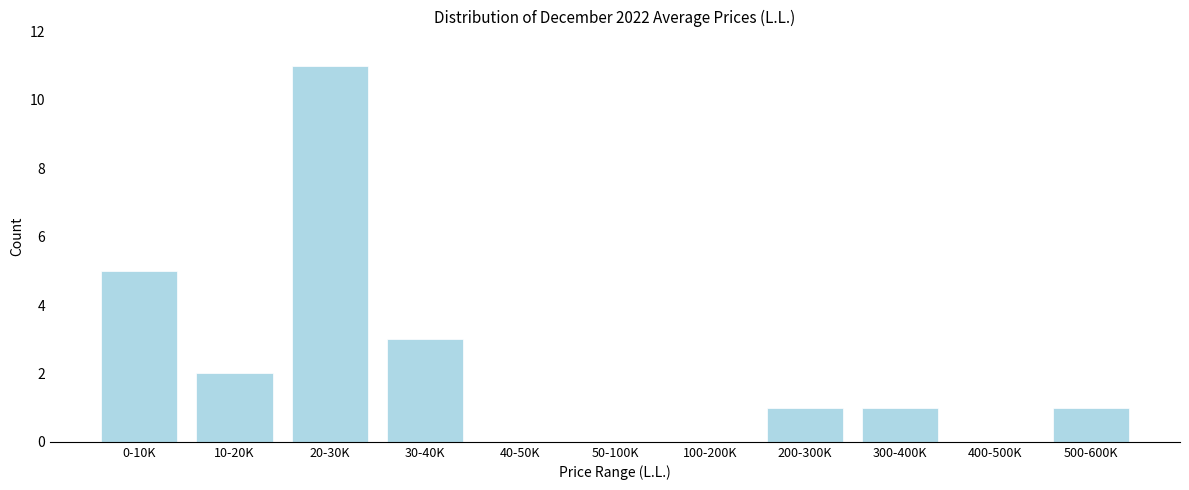

Reading right to left, transcribe all the data shown in this chart.

500-600K=1	400-500K=0	300-400K=1	200-300K=1	100-200K=0	50-100K=0	40-50K=0	30-40K=3	20-30K=11	10-20K=2	0-10K=5